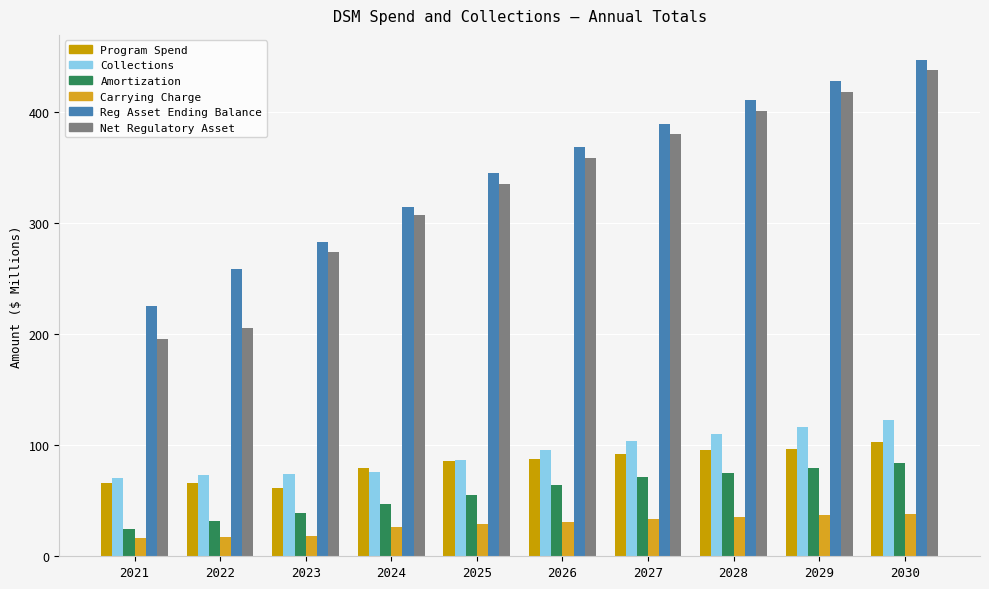

What is the sum of the Collections values at 2023 and 2028?

184.5